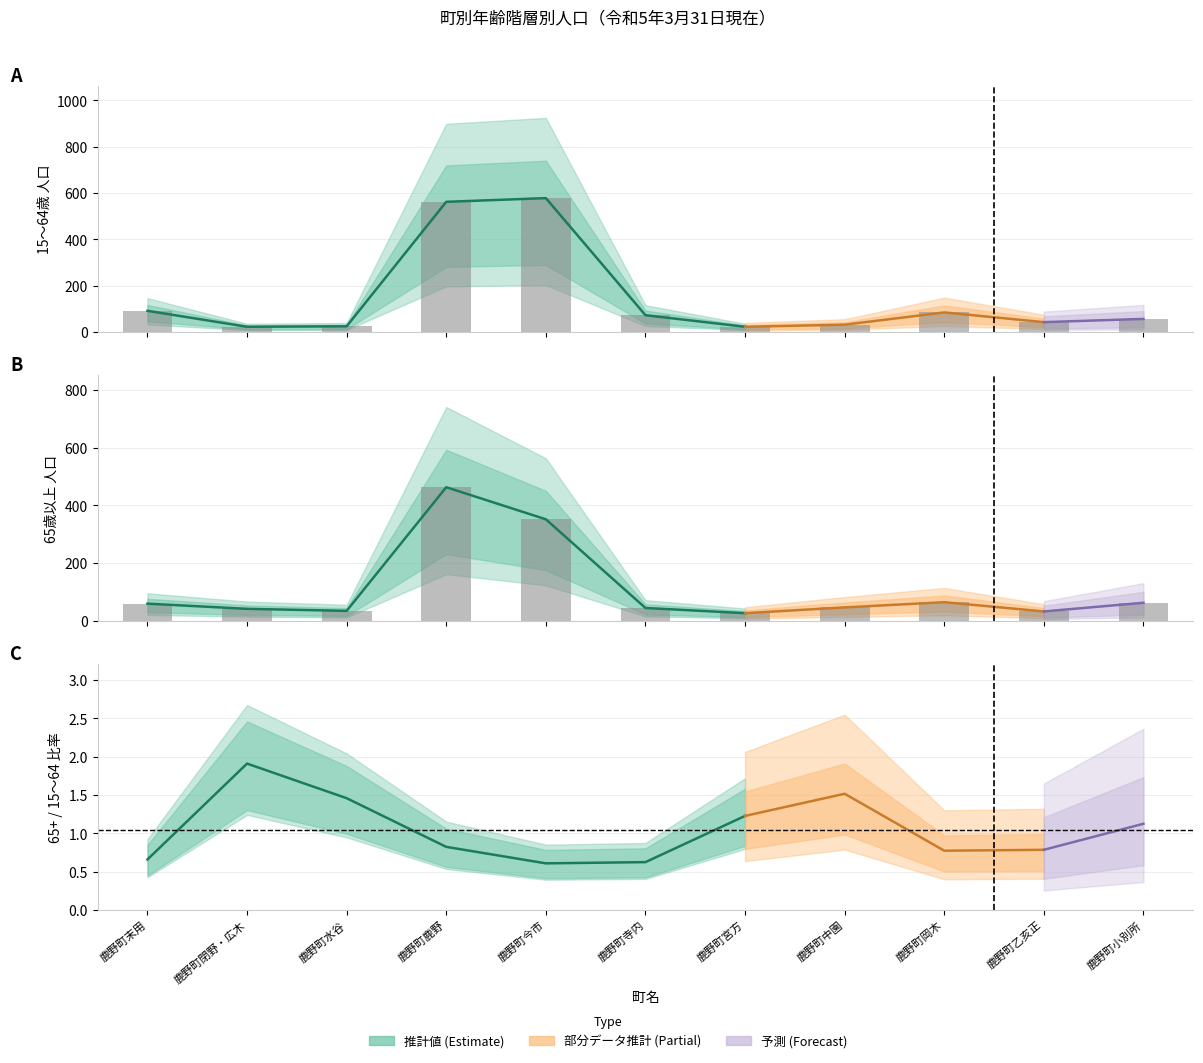

What is the label of the 1st bar from the right?

鹿野町宮方